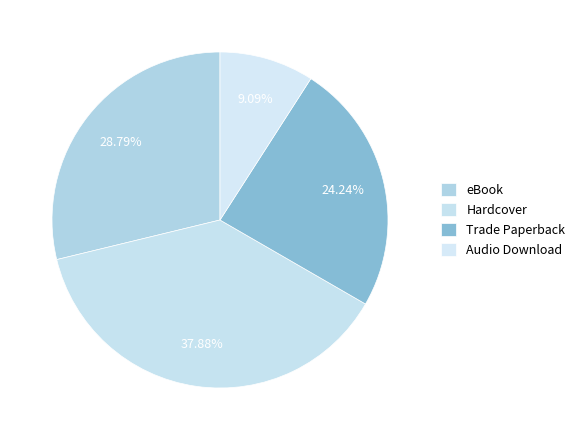

To the nearest percent, what is the difference between the Audio Download and eBook slice percentages?

20%